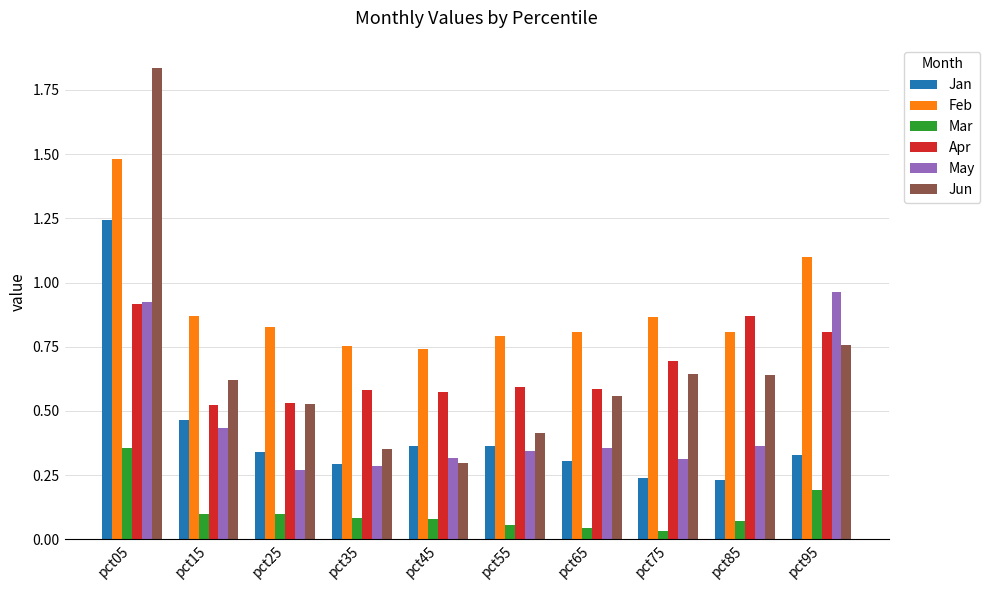

At which category is the sum across all series the highest?

pct05